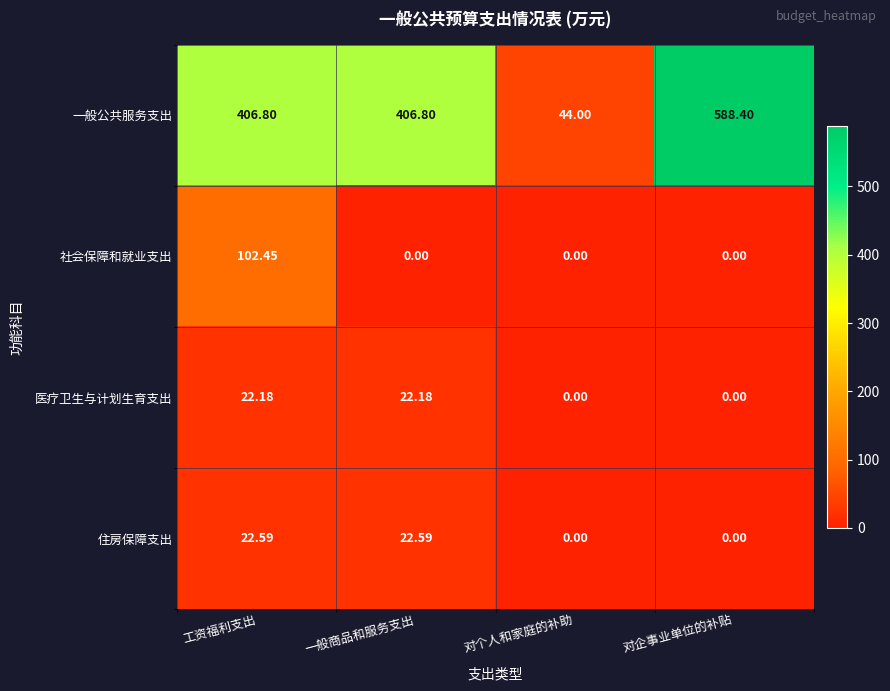

At which category does the chart reach its peak across all series?

对企事业单位的补贴